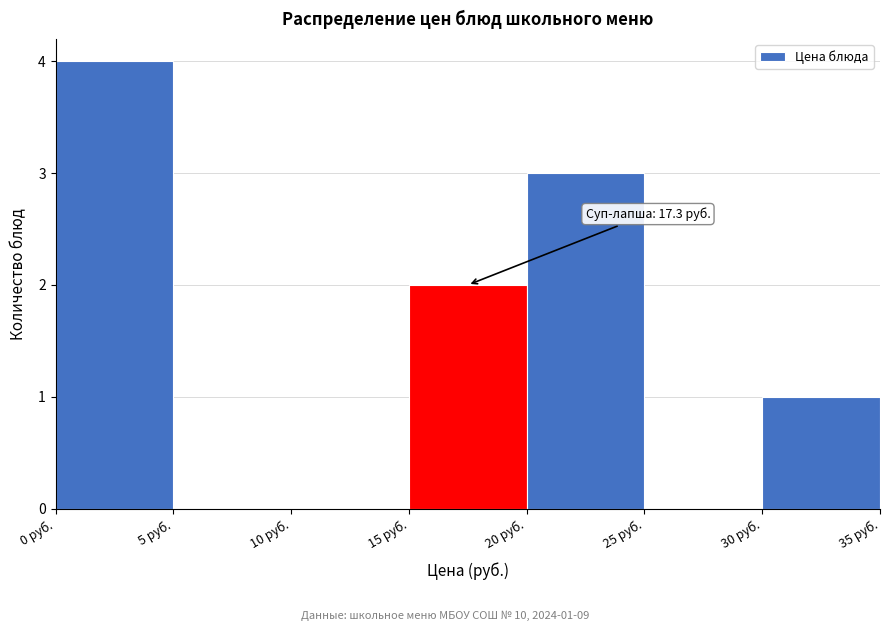

Which range on the x-axis has the tallest bar?

0 to 5